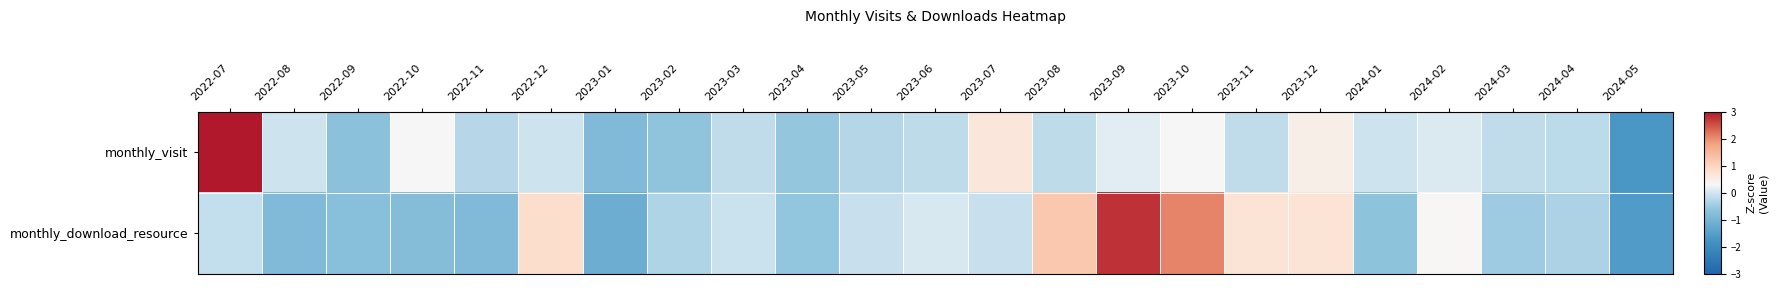

Between 2022-08 and 2023-01, which is larger?

2022-08